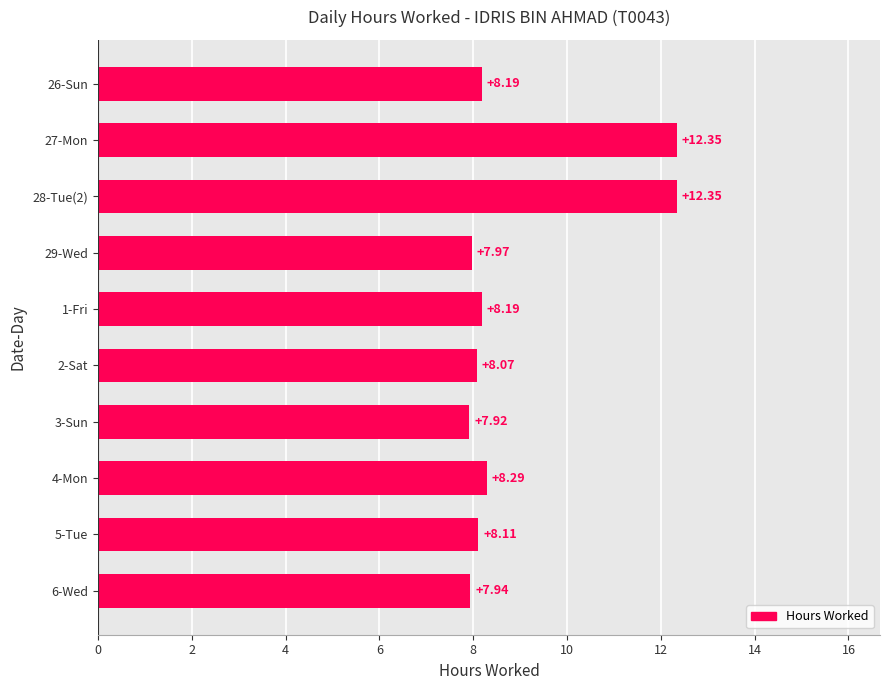

What is the difference between the maximum and minimum values?

4.4